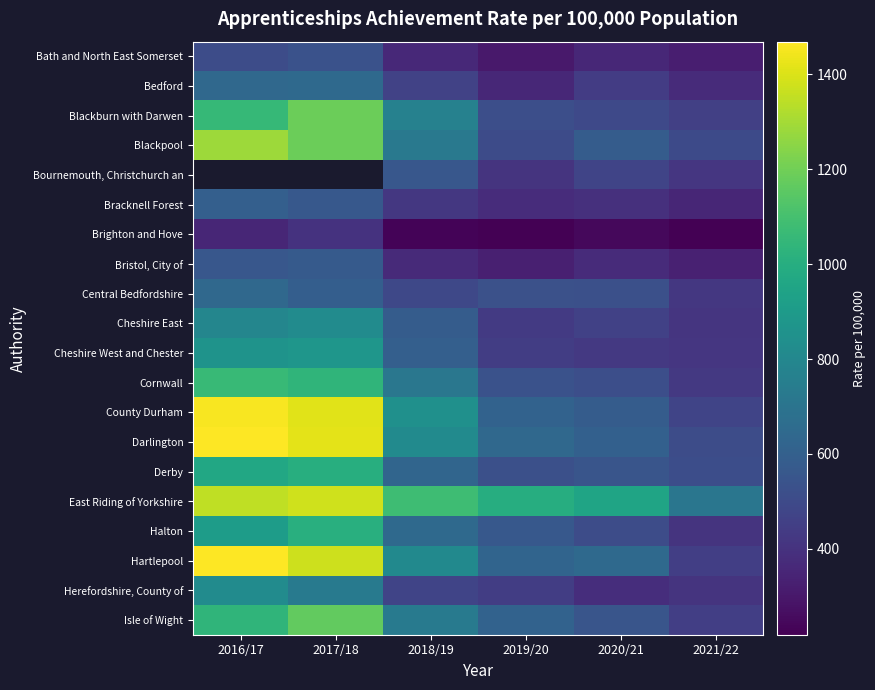

Which category has the highest value in the Cheshire East series?

2017/18